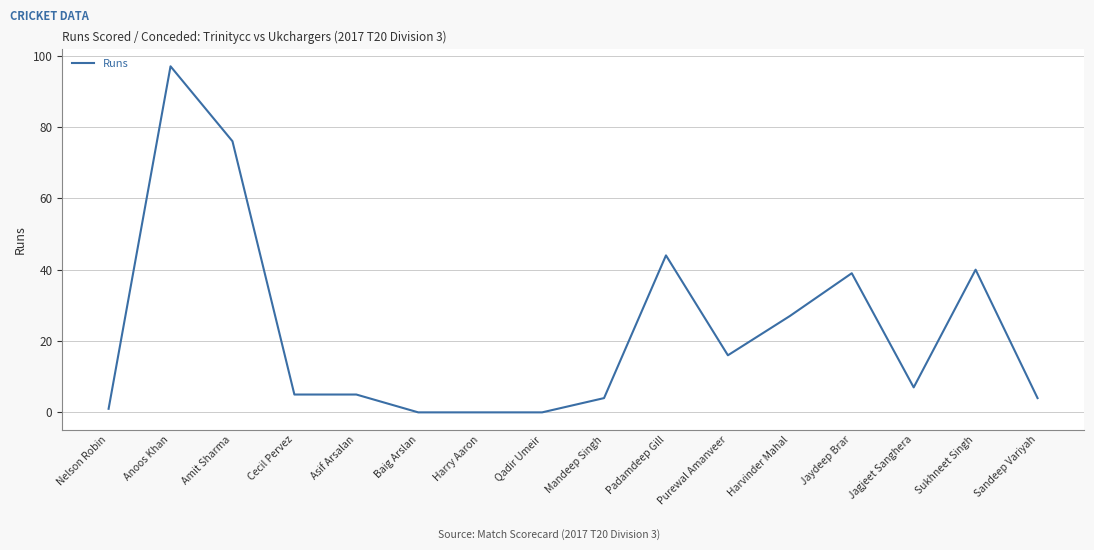

What is the change in value from Baig Arslan to Sandeep Variyah?

+4